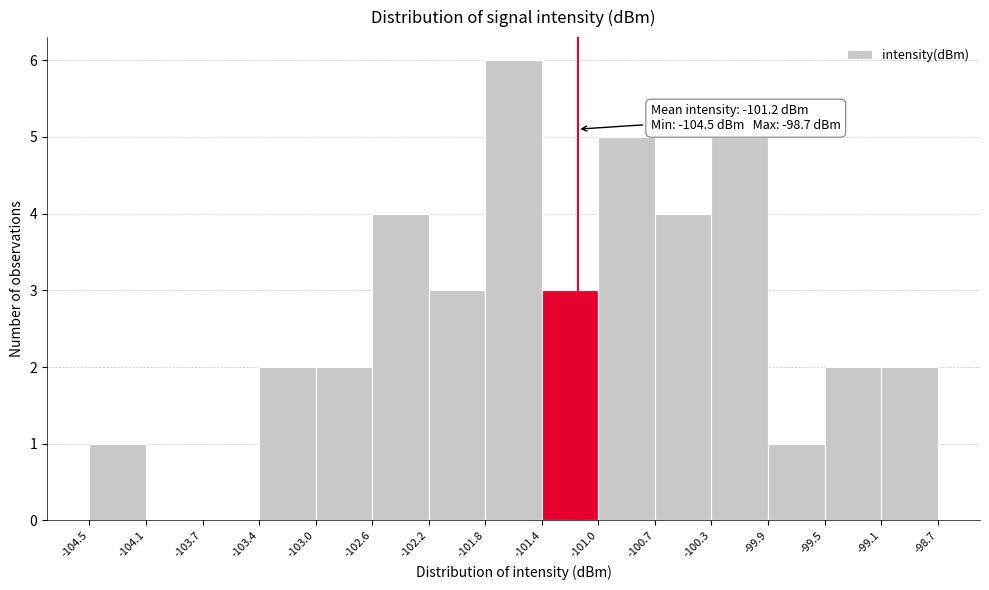

Which range on the x-axis has the tallest bar?

-101.8 to -101.4